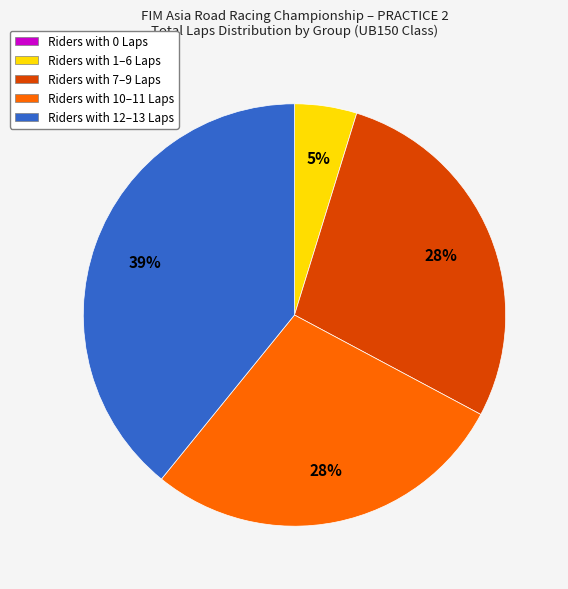

The Riders with 7–9 Laps slice represents 43% of the pie. True or false?

False